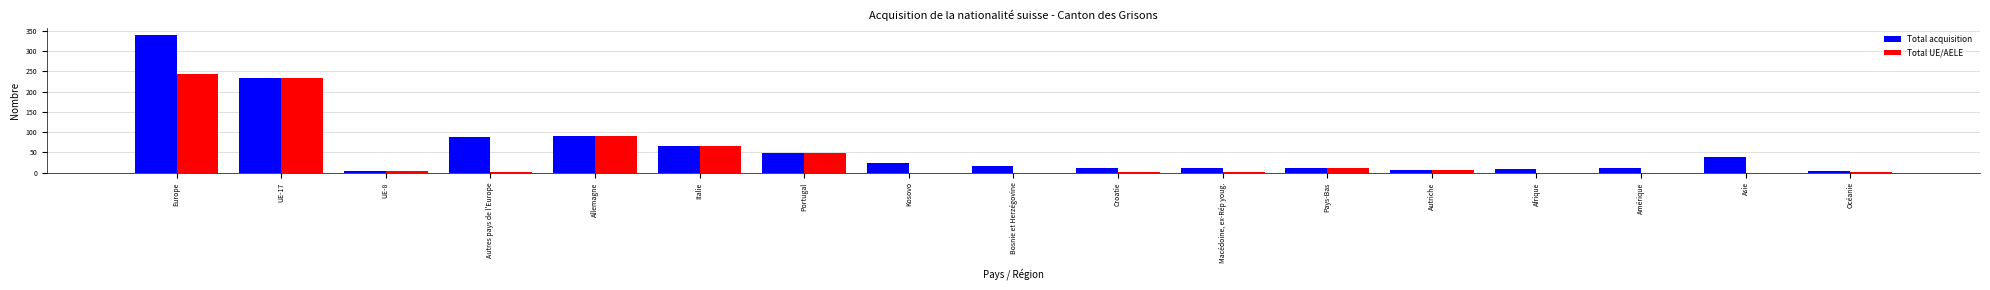

What is the sum of all Total UE/AELE values?

711